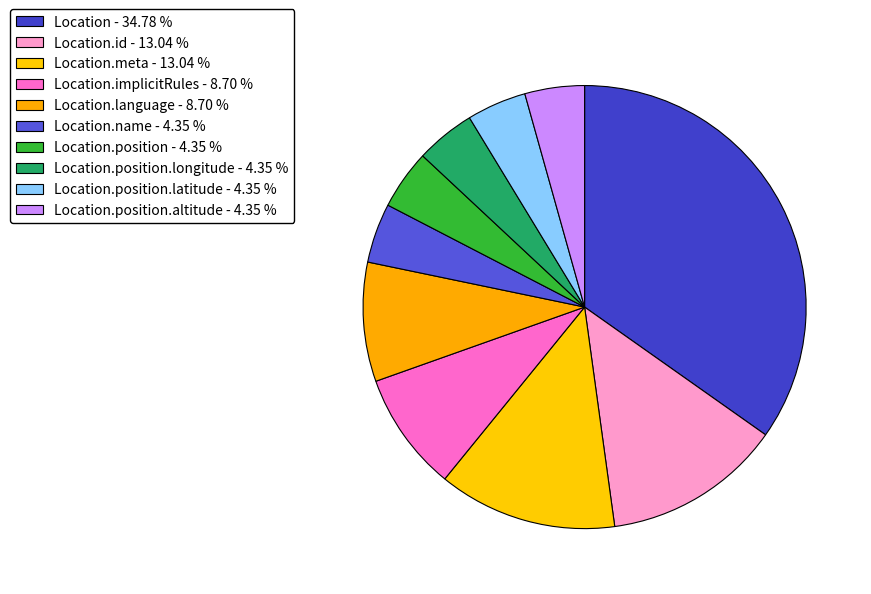

Which category has the biggest portion of the pie?

Location (0 min)